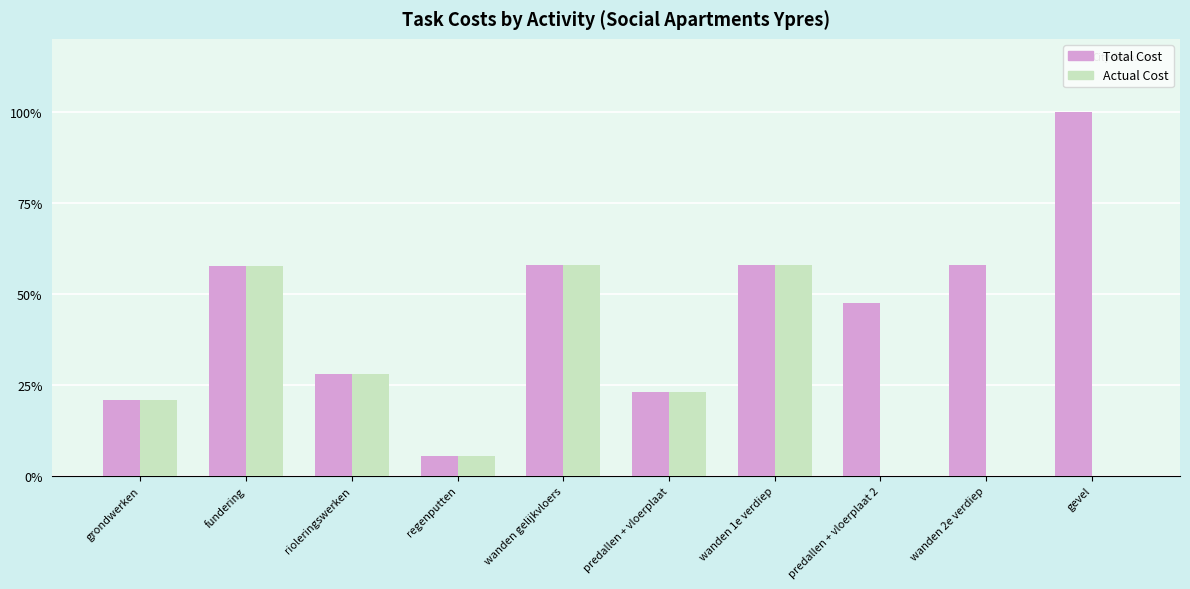

What are all the series names shown in the legend?

Total Cost, Actual Cost